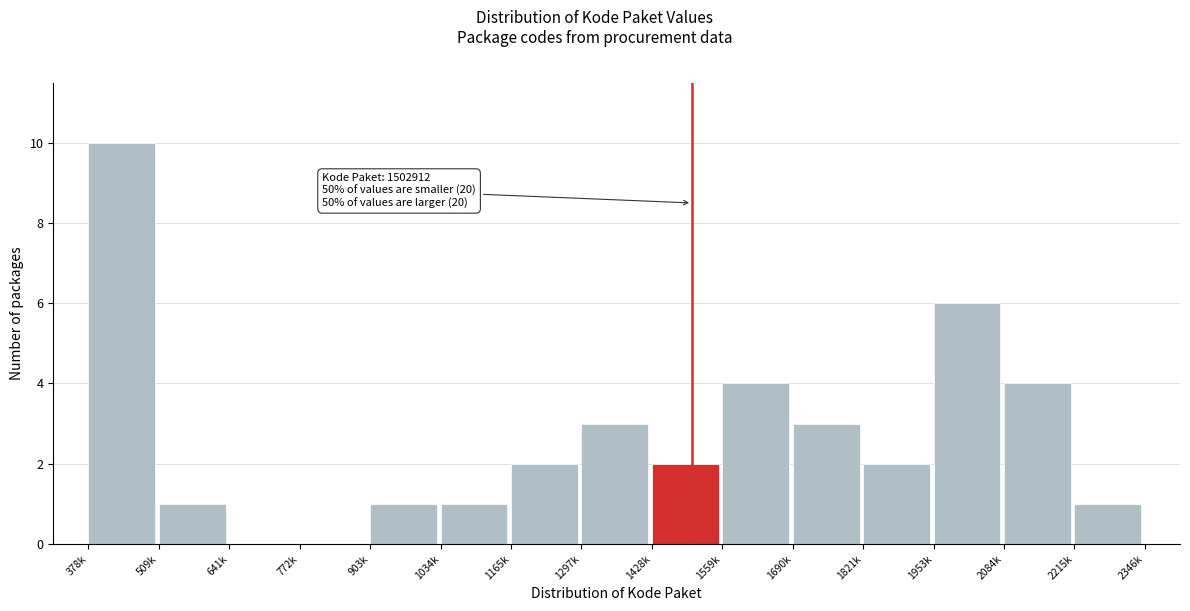

Reading right to left, what are all the values shown in this chart?

2215k=1	2084k=4	1953k=6	1821k=2	1690k=3	1559k=4	1428k=2	1297k=3	1165k=2	1034k=1	903k=1	772k=0	641k=0	509k=1	378k=10